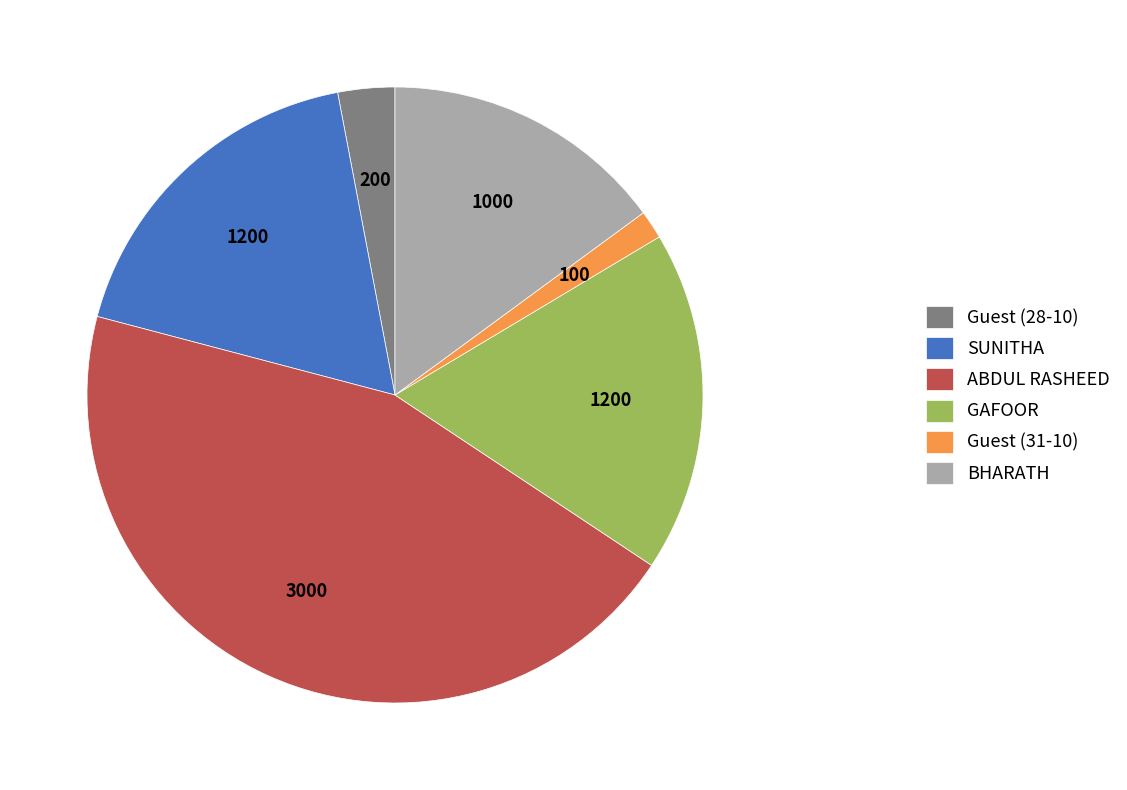

Is there a majority slice in this chart?

No